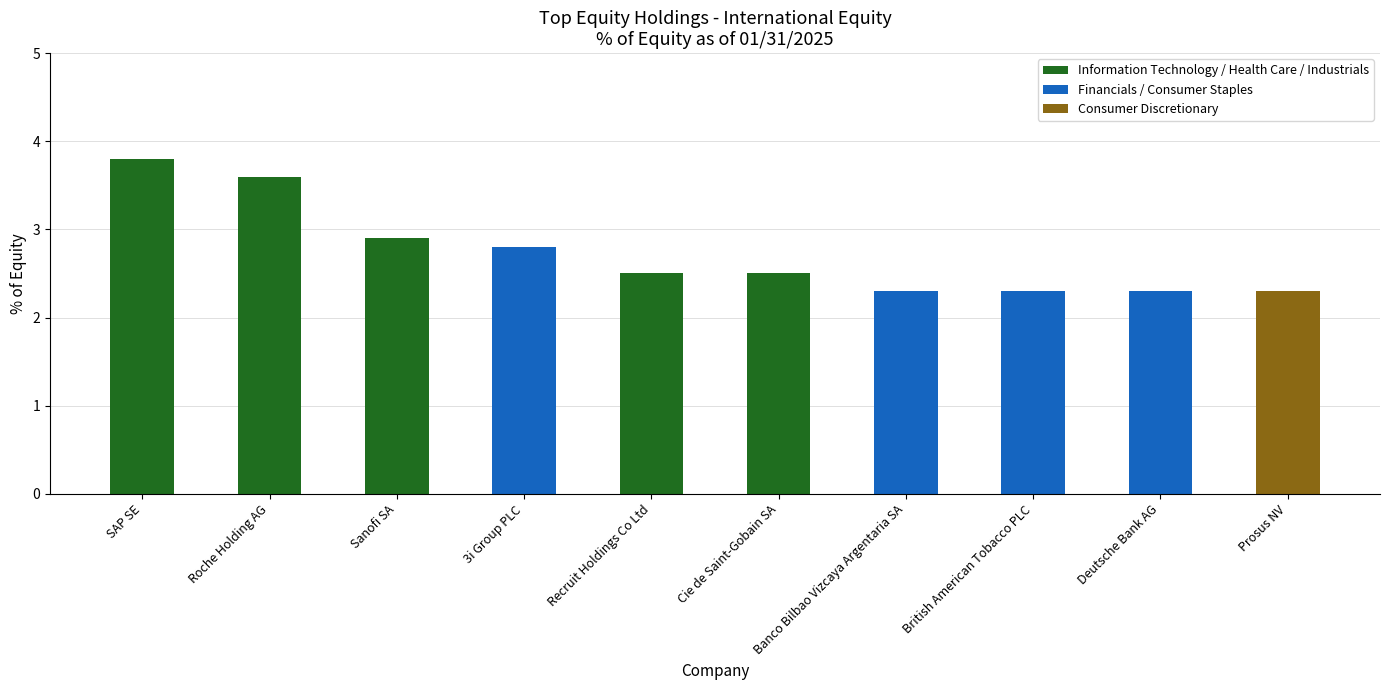

What is the value of the 3rd bar from the left?

2.9